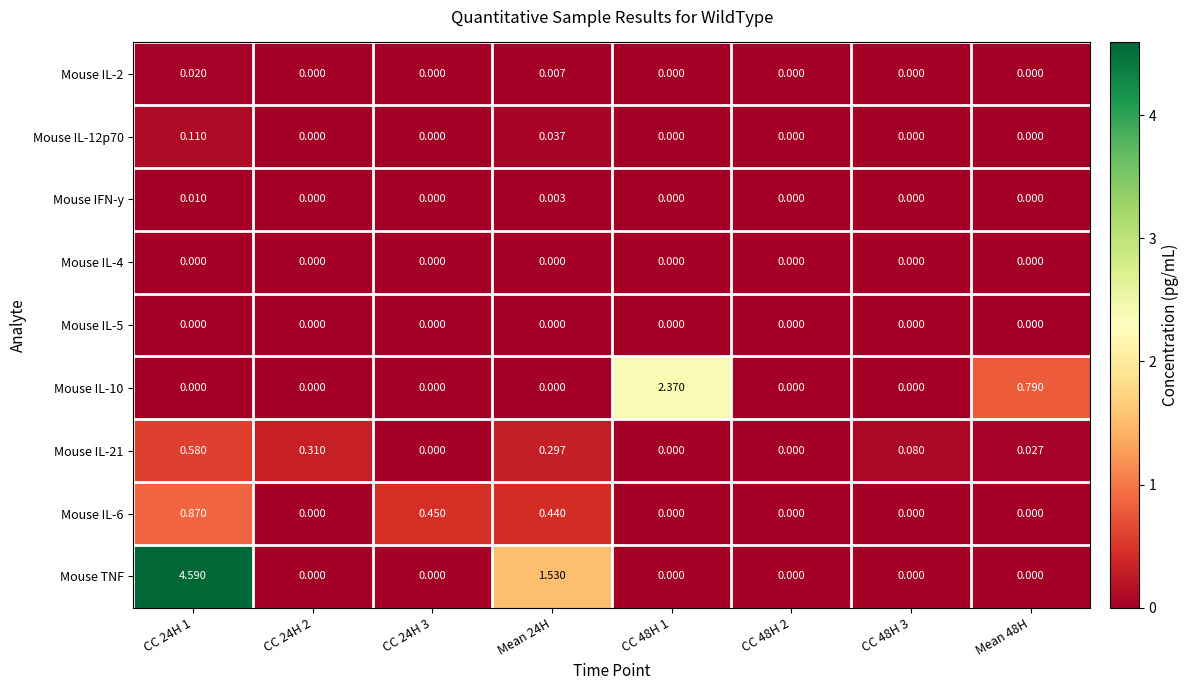

Between CC 24H 1 and CC 24H 3, which series saw the biggest shift?

Mouse TNF